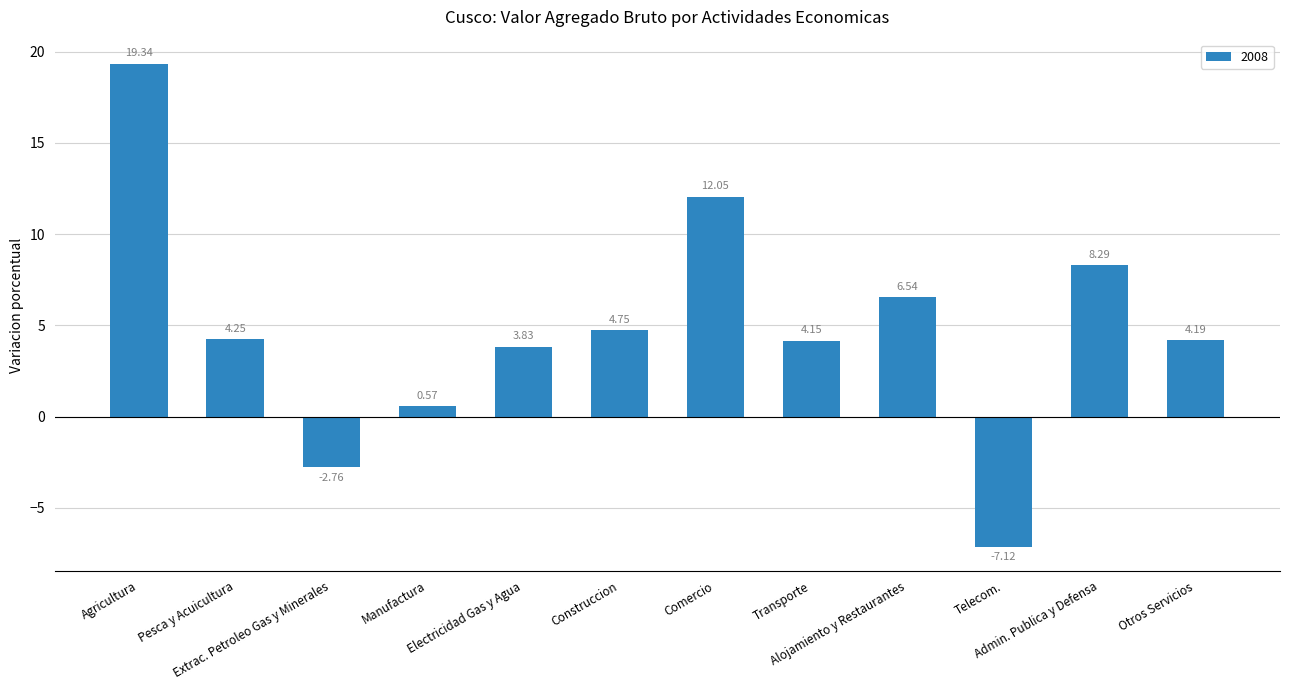

What is the average value?

4.8